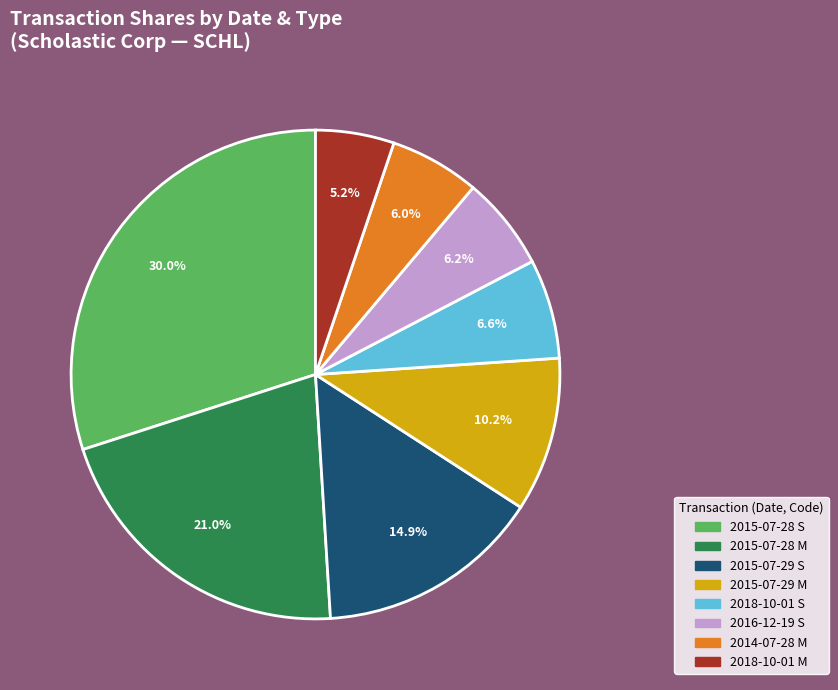

Count the number of slices in the pie.

8